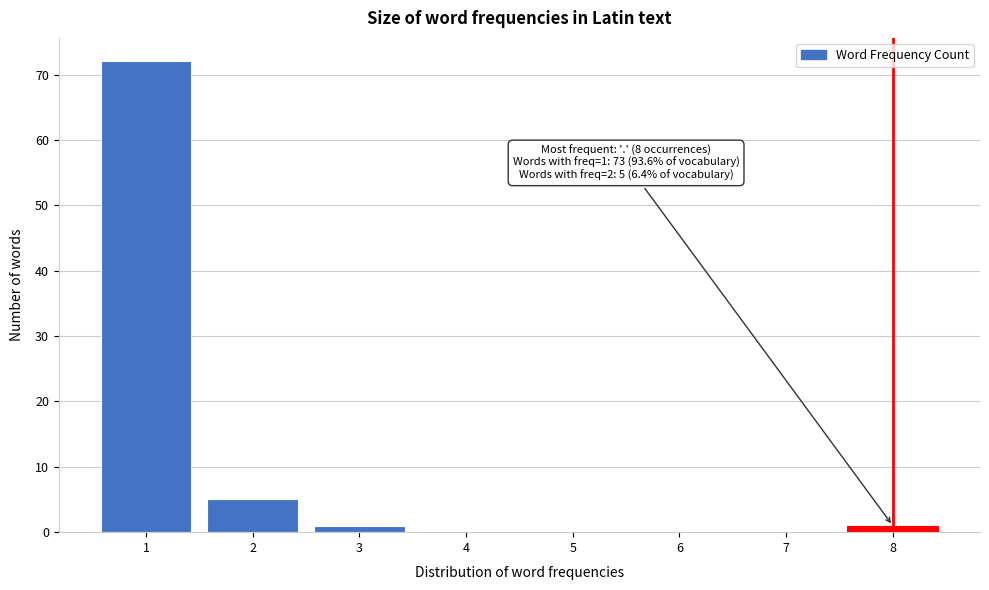

Reading left to right, transcribe all the data shown in this chart.

1=72	2=5	3=1	4=0	5=0	6=0	7=0	8=1